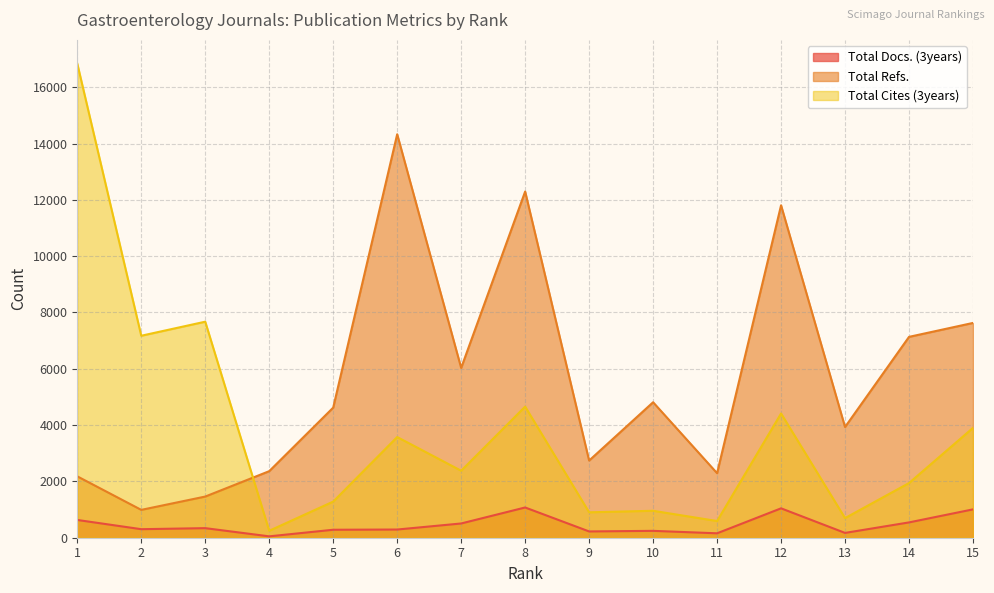

What is the value of the Total Docs. (3years) point at the 11th from the left?

157